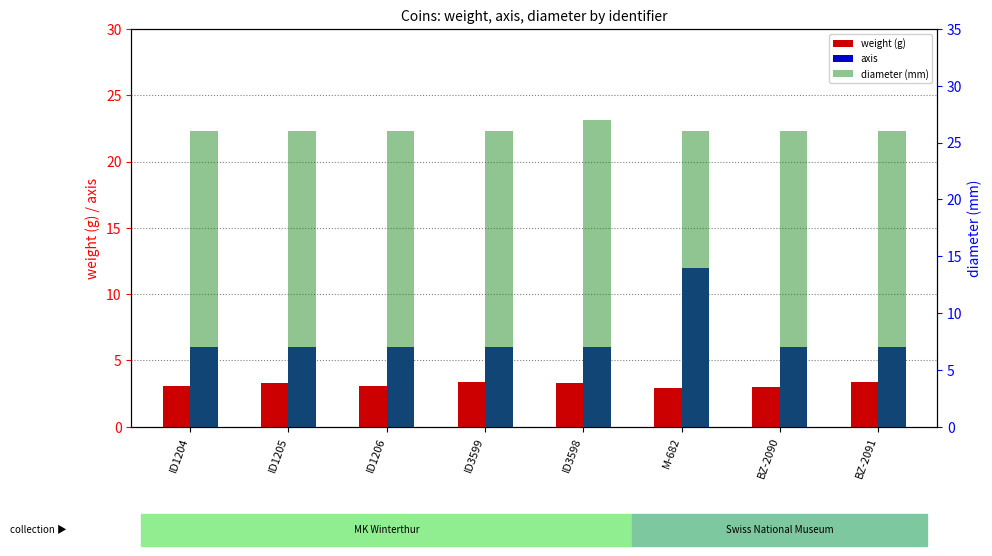

Rank the series by their average value, from highest to lowest.

diameter (mm), axis, weight (g)